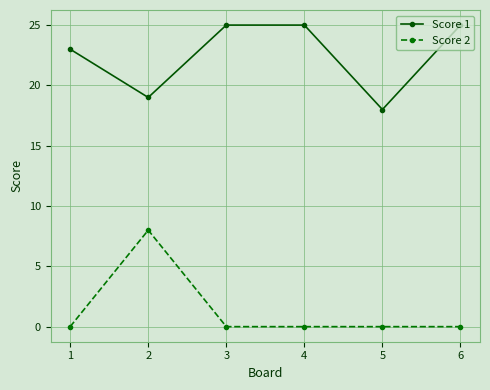

Between 1 and 2, which series saw the biggest shift?

Score 2